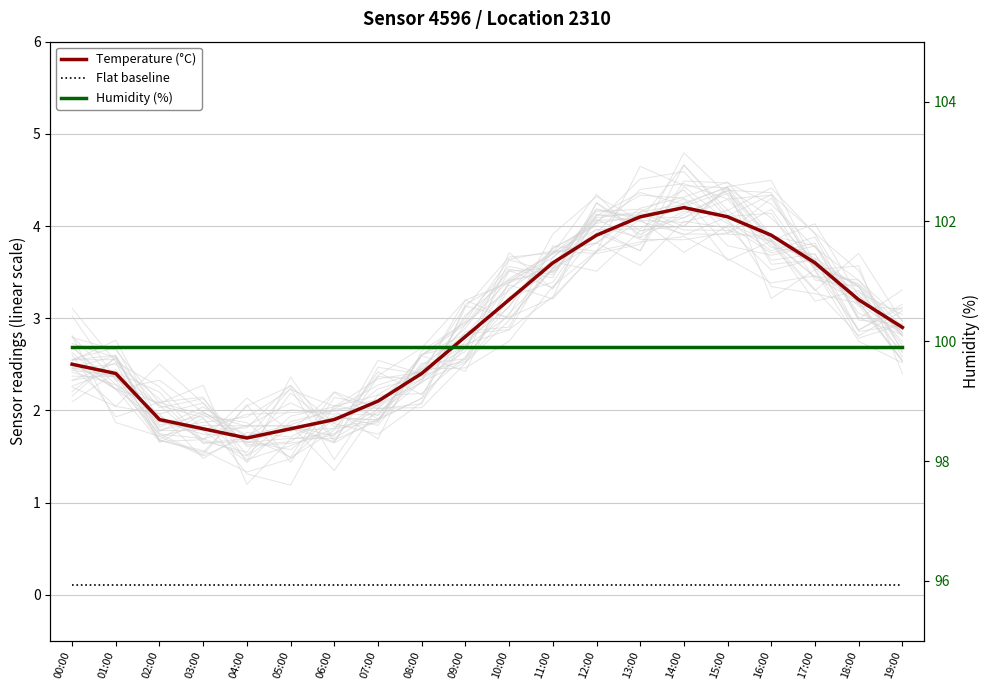

Which series has the largest range (max minus min)?

Temperature (°C)